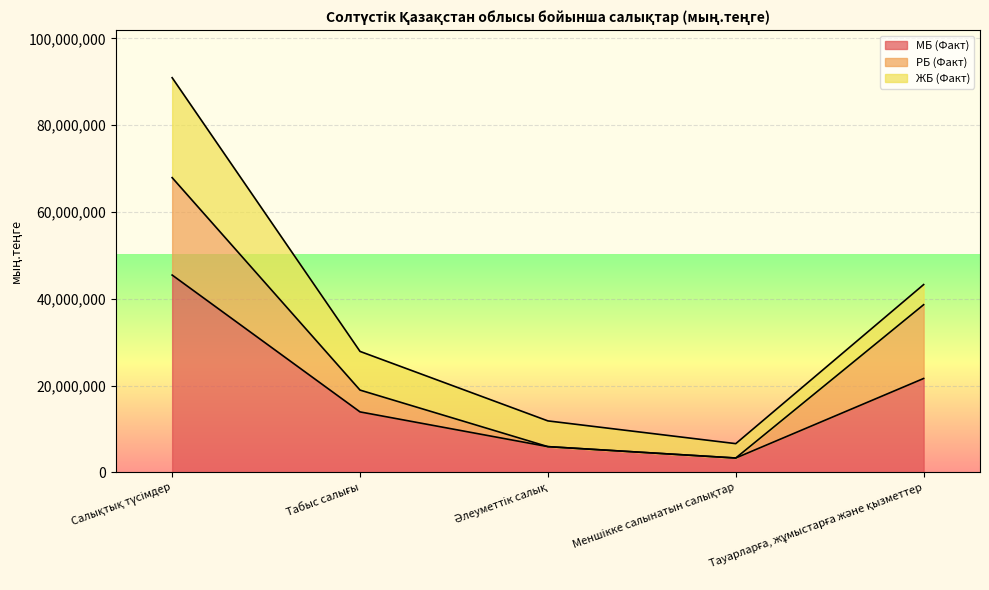

What is the total value across all series at Салықтық түсімдер?

90963424